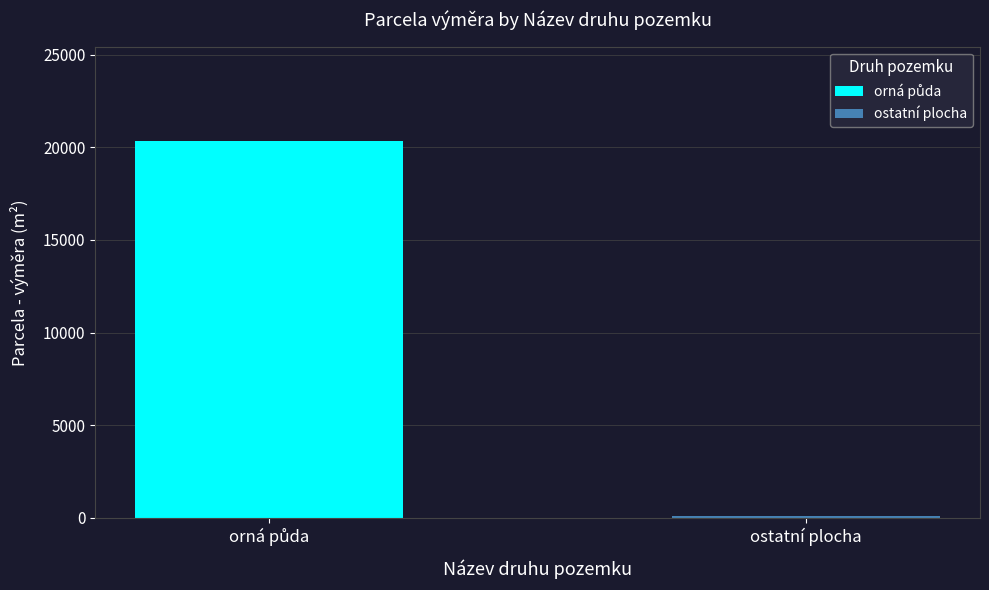

How many data points does each series have?

1